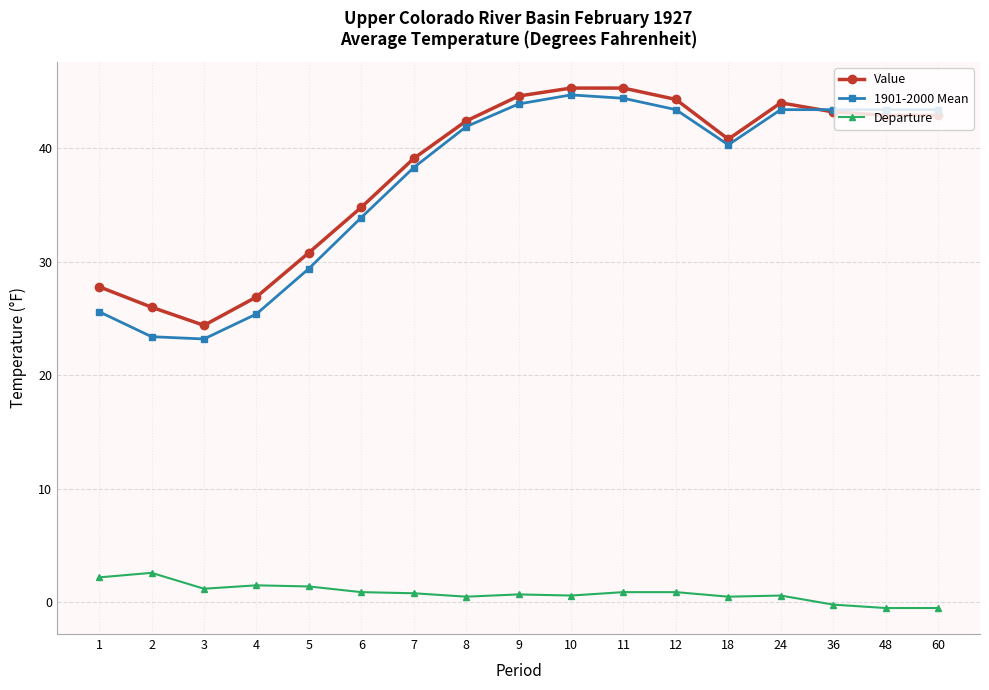

True or false: 1901-2000 Mean has a value of 4.9 at 3.

False